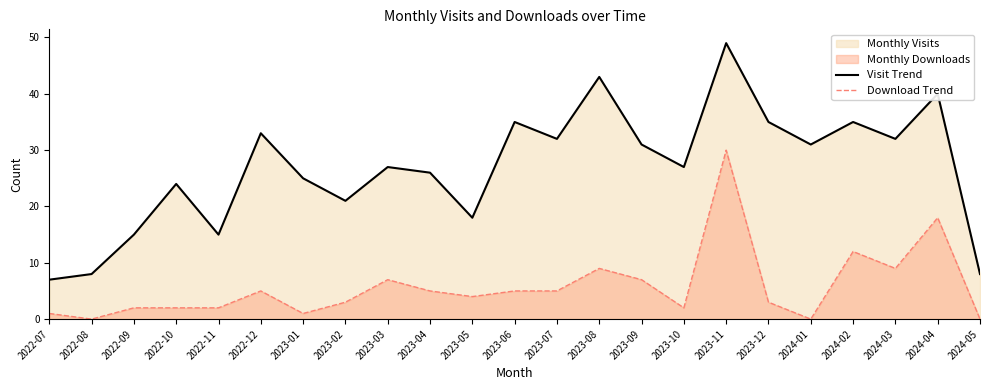

Reading left to right, transcribe all the data shown in this chart.

Visit Trend: 2022-07=7	2022-08=8	2022-09=15	2022-10=24	2022-11=15	2022-12=33	2023-01=25	2023-02=21	2023-03=27	2023-04=26	2023-05=18	2023-06=35	2023-07=32	2023-08=43	2023-09=31	2023-10=27	2023-11=49	2023-12=35	2024-01=31	2024-02=35	2024-03=32	2024-04=40	2024-05=8
Download Trend: 2022-07=1	2022-08=0	2022-09=2	2022-10=2	2022-11=2	2022-12=5	2023-01=1	2023-02=3	2023-03=7	2023-04=5	2023-05=4	2023-06=5	2023-07=5	2023-08=9	2023-09=7	2023-10=2	2023-11=30	2023-12=3	2024-01=0	2024-02=12	2024-03=9	2024-04=18	2024-05=0